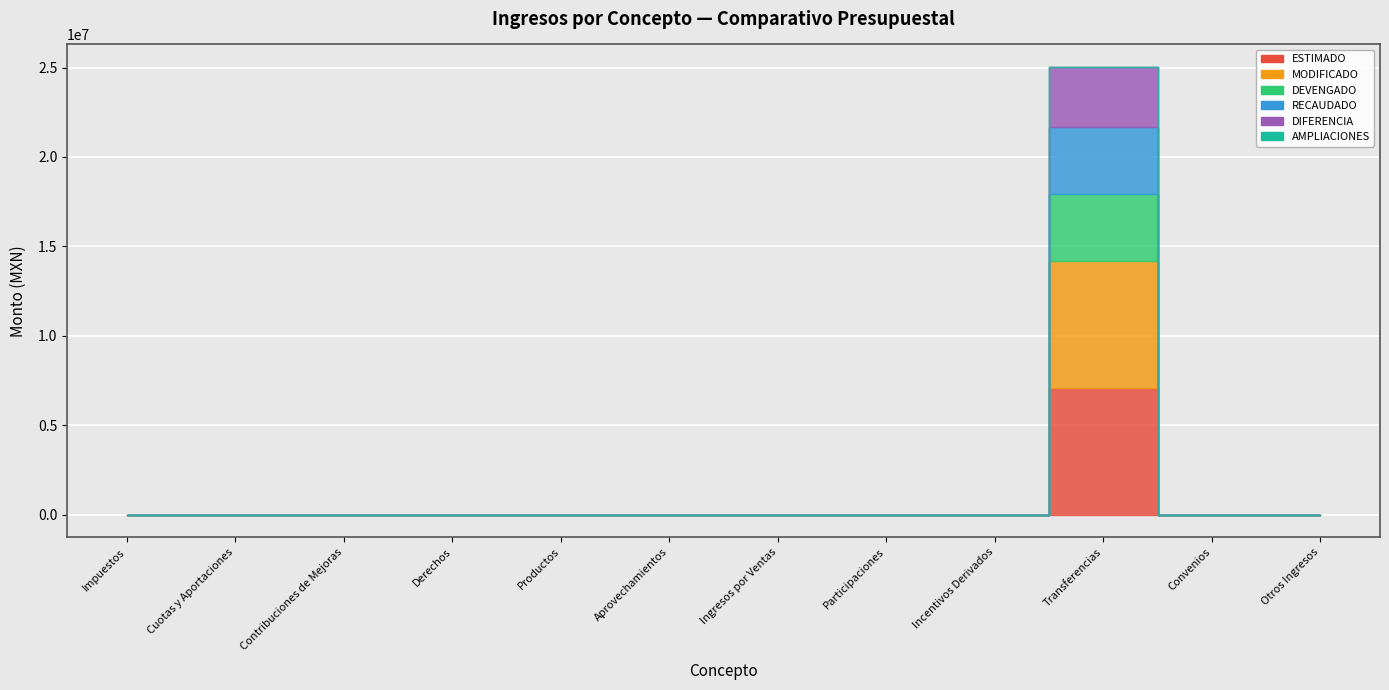

At which label is ESTIMADO closest to 3550000?

Impuestos